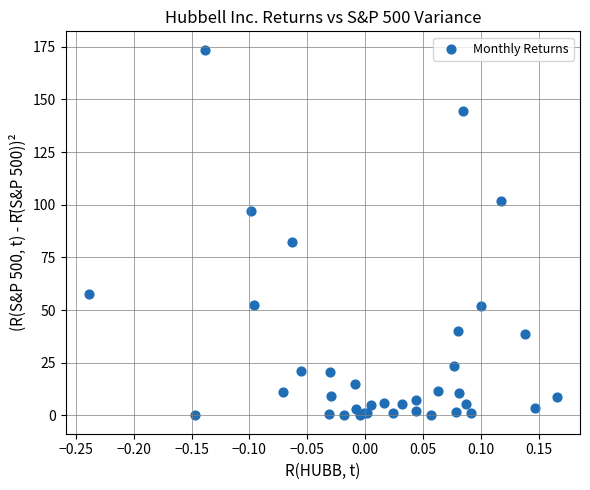

What Y value in the scatter plot is closest to 86?

82.4